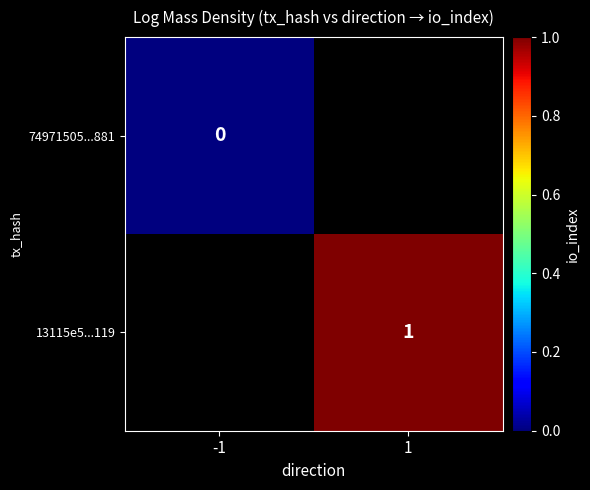

Is it true that 13115e5...119 equals 1 at 1?

True